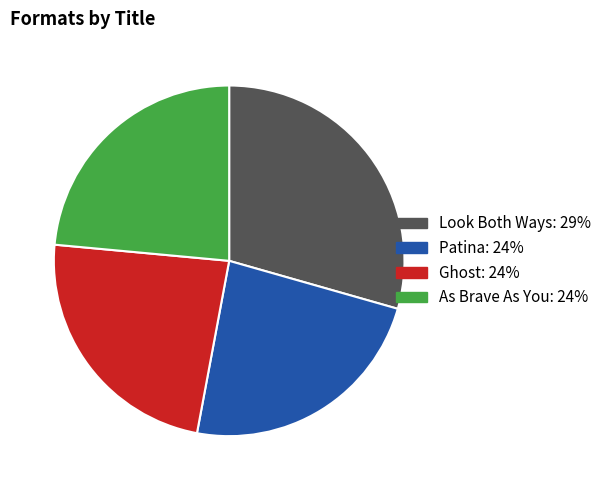

The Patina slice represents 24% of the pie. True or false?

True